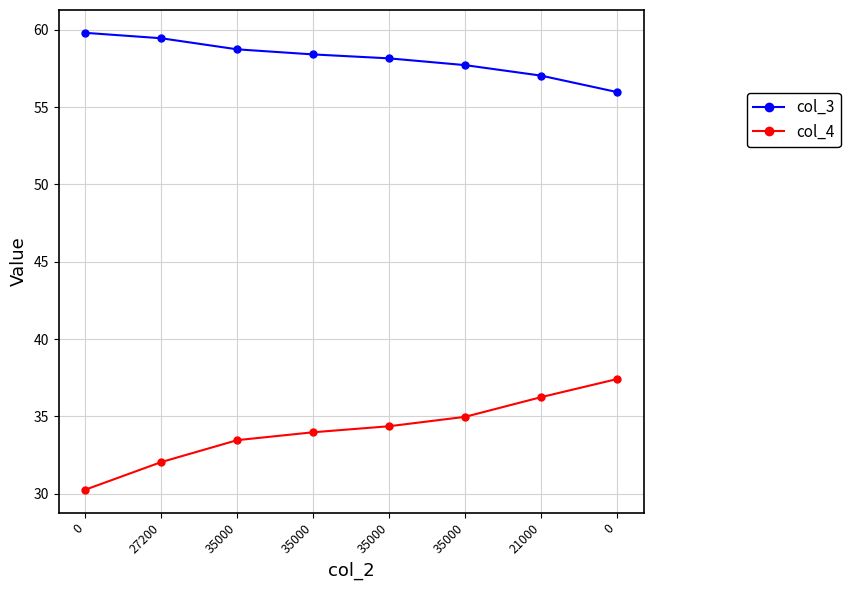

What is the difference between the highest and lowest values at 35000?

25.3